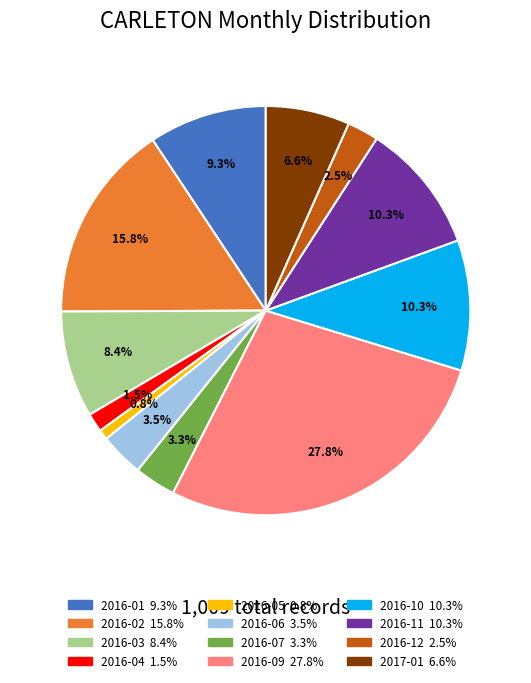

What percentage is the 2016-11 slice, to the nearest percent?

10%